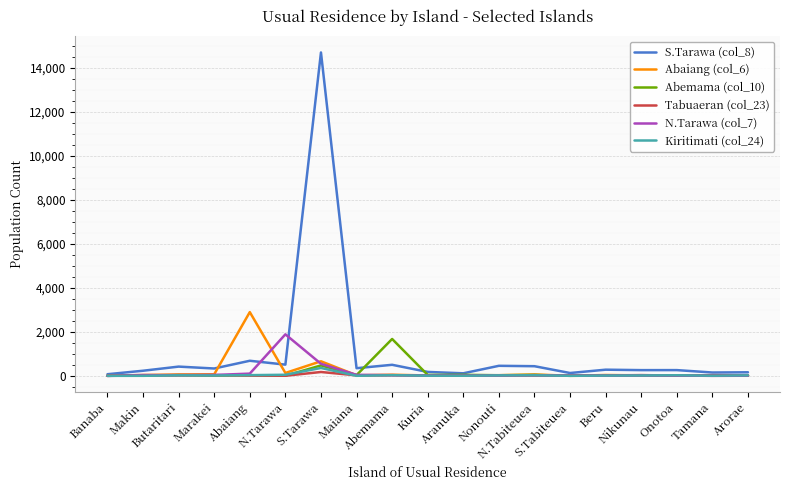

What are all the series names shown in the legend?

S.Tarawa (col_8), Abaiang (col_6), Abemama (col_10), Tabuaeran (col_23), N.Tarawa (col_7), Kiritimati (col_24)